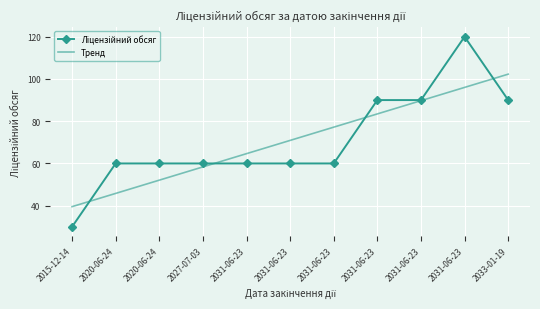

What is the difference between the second highest and second lowest values in the Ліцензійний обсяг series?

30.0